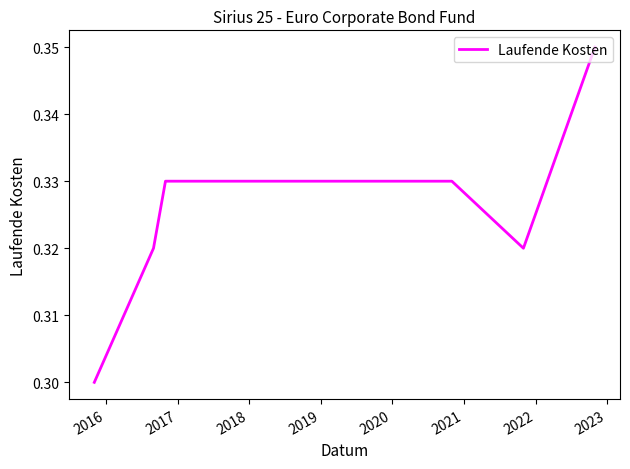

Is this an area chart (filled region under the line)?

No